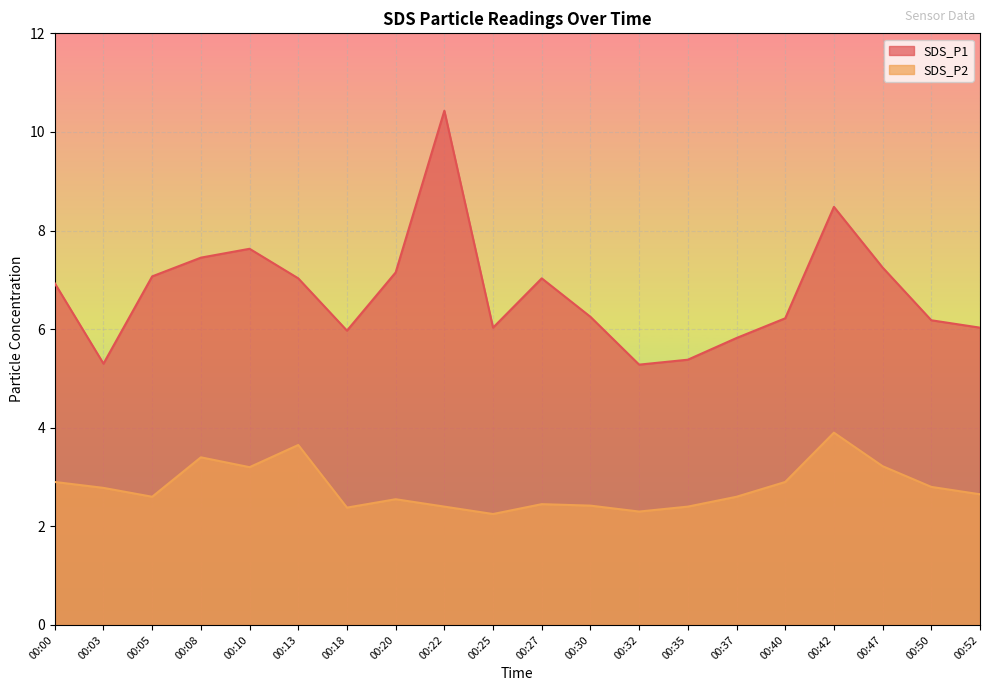

At how many categories does at least one series exceed 2?

20